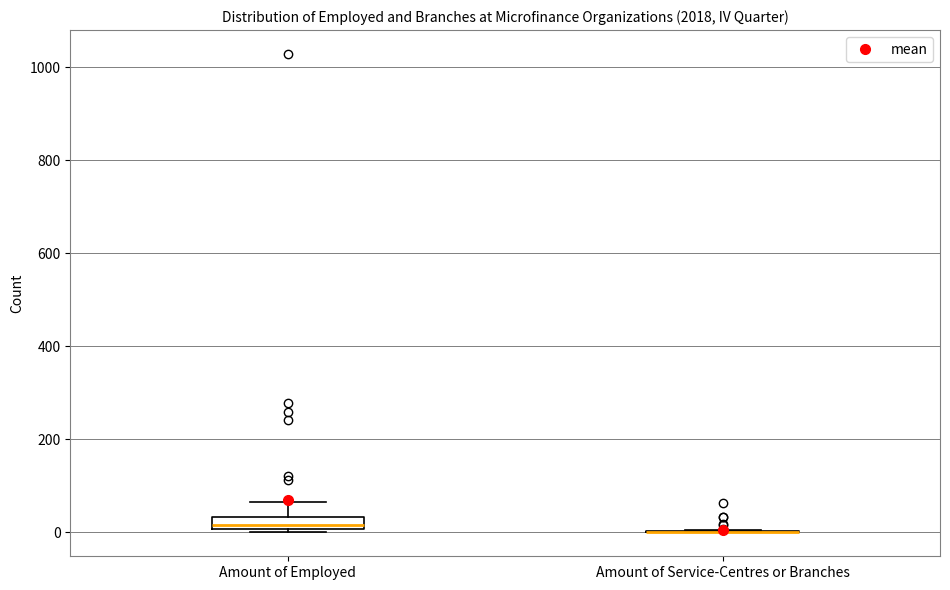

Which box is the tallest, from its lower edge to its upper edge?

Amount of Employed